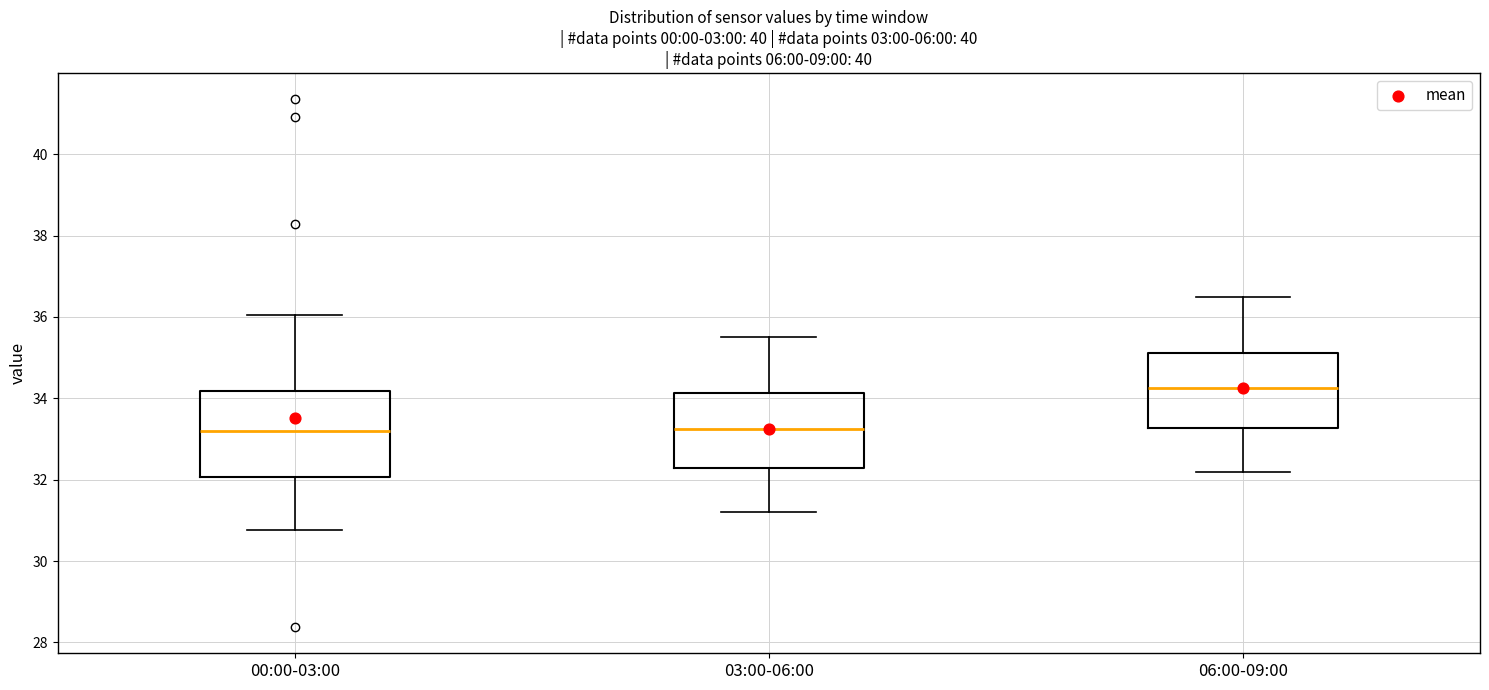

Which box is the tallest, from its lower edge to its upper edge?

00:00-03:00